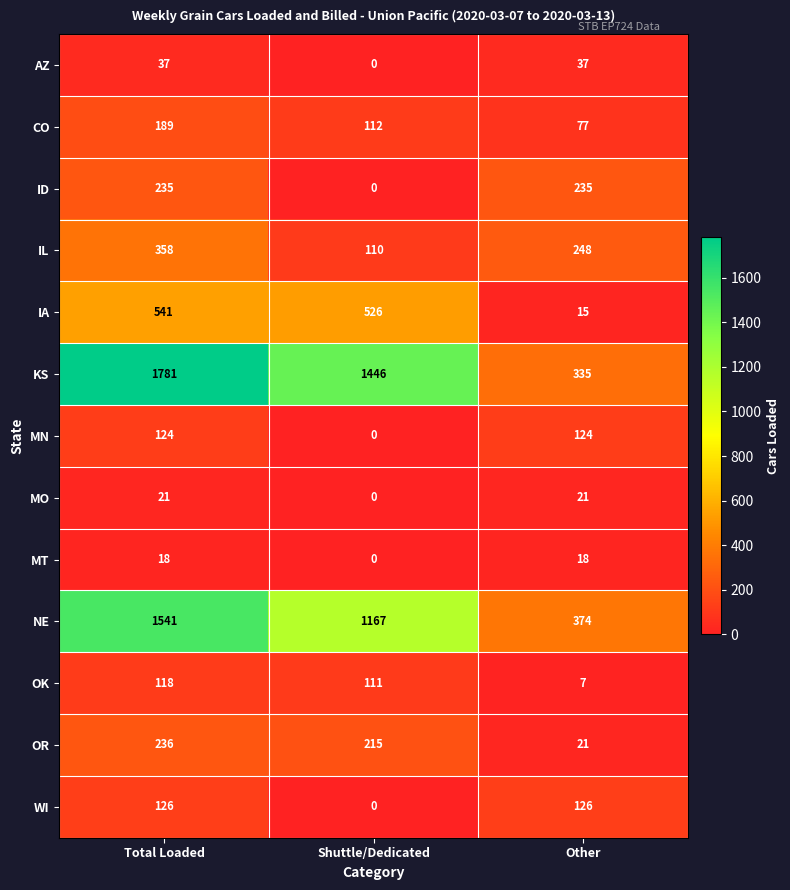

At how many categories does at least one series exceed 49?

3